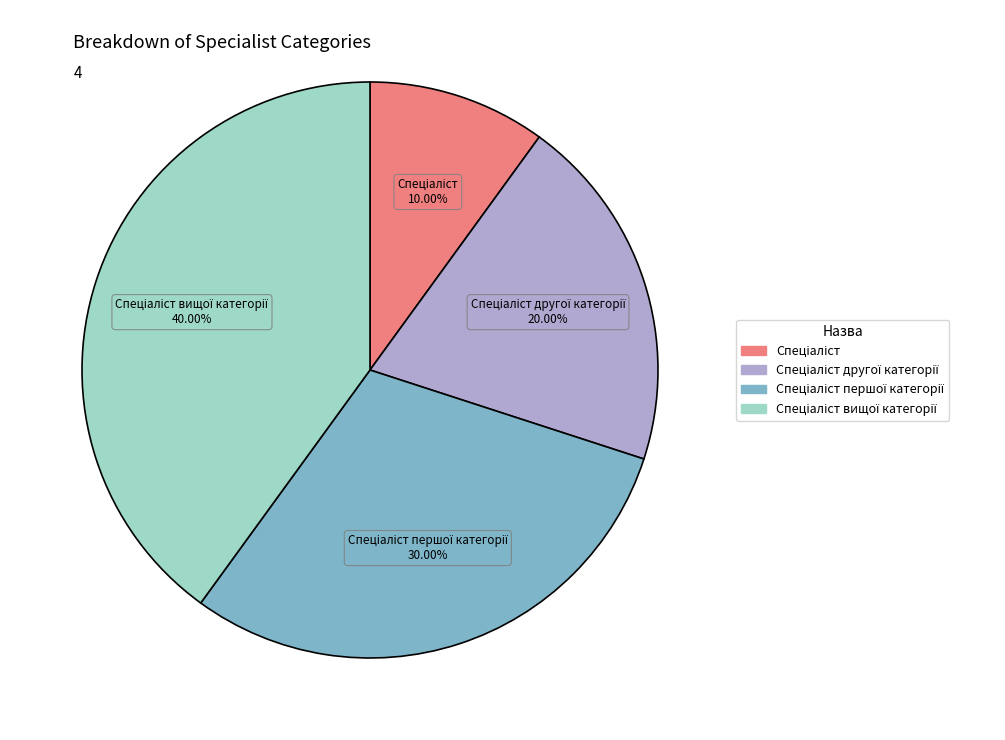

Is there any slice that represents more than half of the pie?

No